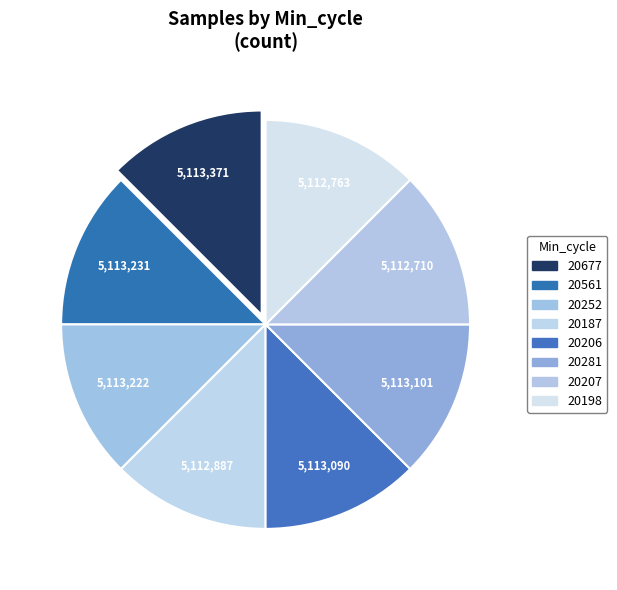

How many slices are in this pie chart?

8